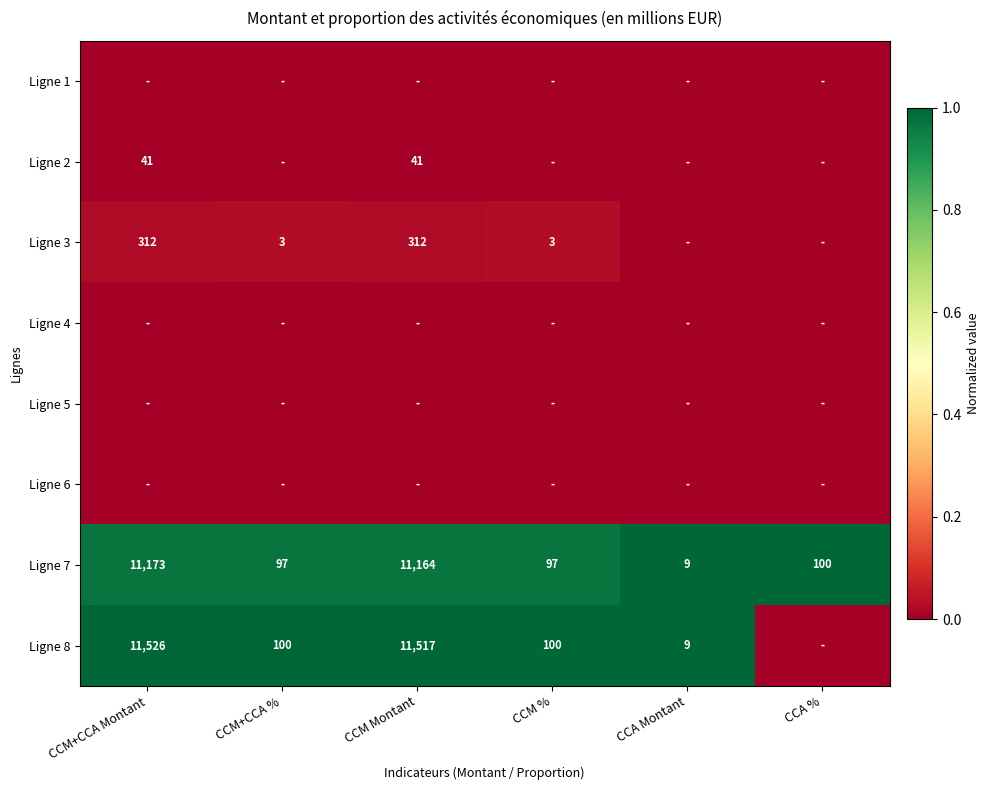

True or false: Ligne 8 has a value of 11526 at CCM+CCA Montant.

True